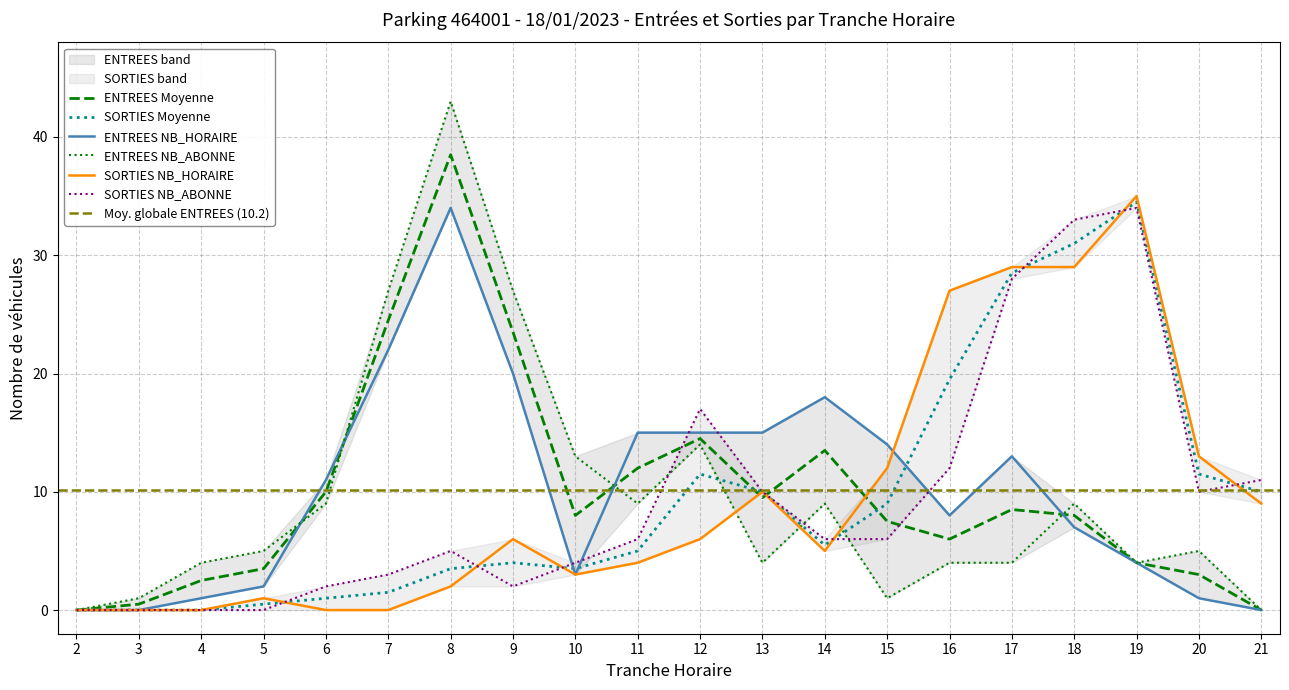

Reading left to right, transcribe all the data shown in this chart.

ENTREES NB_HORAIRE: 0	0	1	2	11	22	34	20	3	15	15	15	18	14	8	13	7	4	1	0
ENTREES NB_ABONNE: 0	1	4	5	9	27	43	27	13	9	14	4	9	1	4	4	9	4	5	0
SORTIES NB_HORAIRE: 0	0	0	1	0	0	2	6	3	4	6	10	5	12	27	29	29	35	13	9
SORTIES NB_ABONNE: 0	0	0	0	2	3	5	2	4	6	17	10	6	6	12	28	33	34	10	11